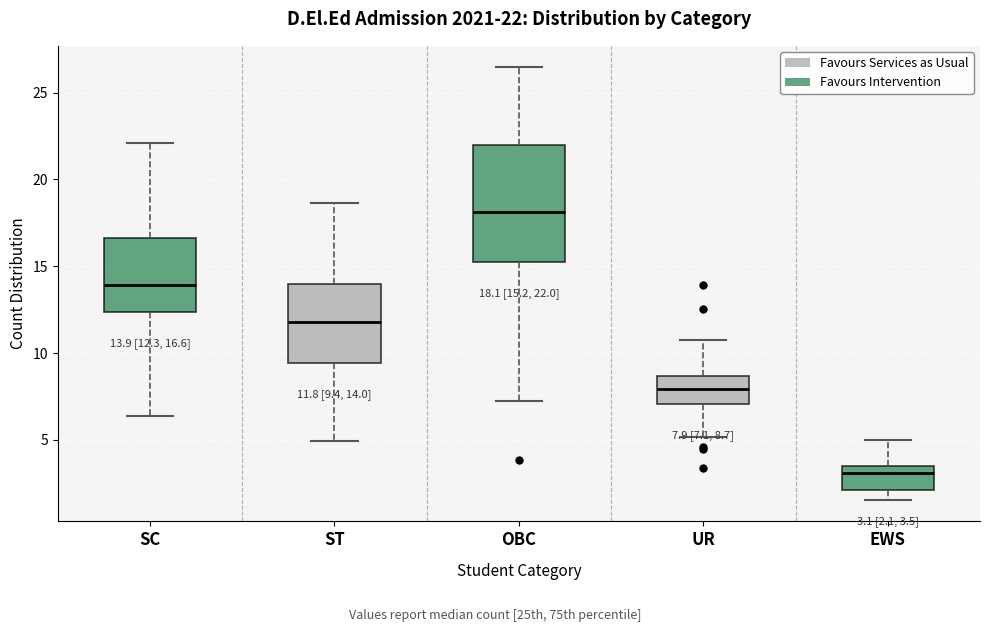

Which box's median line is the highest?

OBC